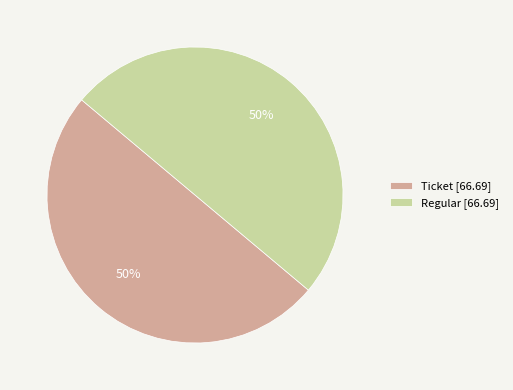

What is the ratio of the value at Regular [66.69] to the value at Ticket [66.69]?

1.0